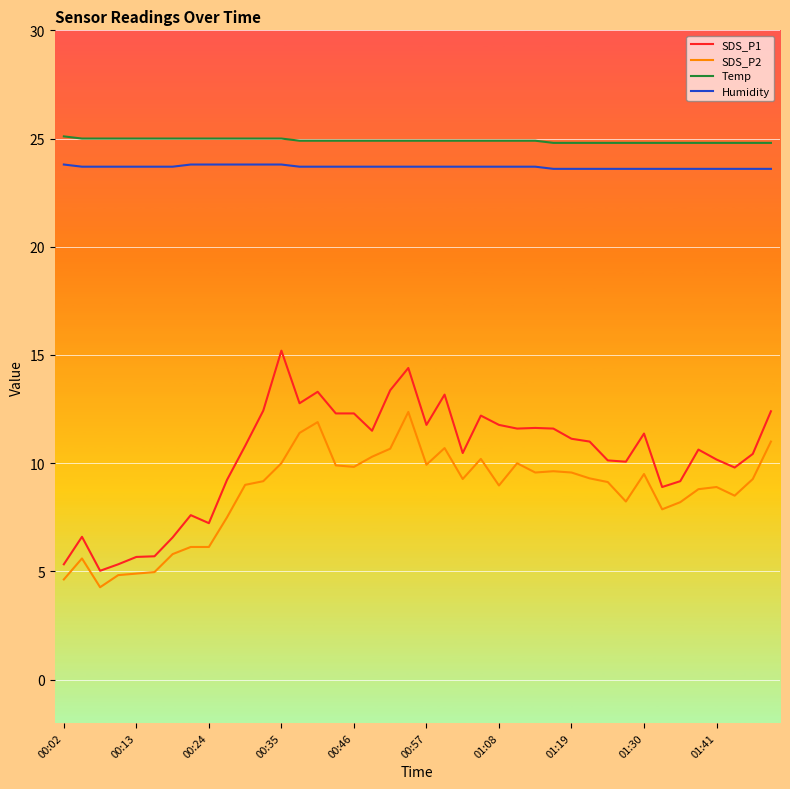

What is the highest value of the SDS_P1 series?

15.2